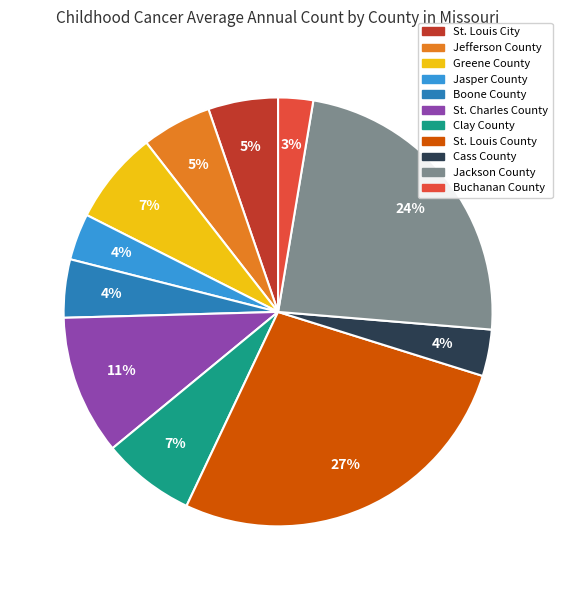

Is there any slice that represents more than half of the pie?

No